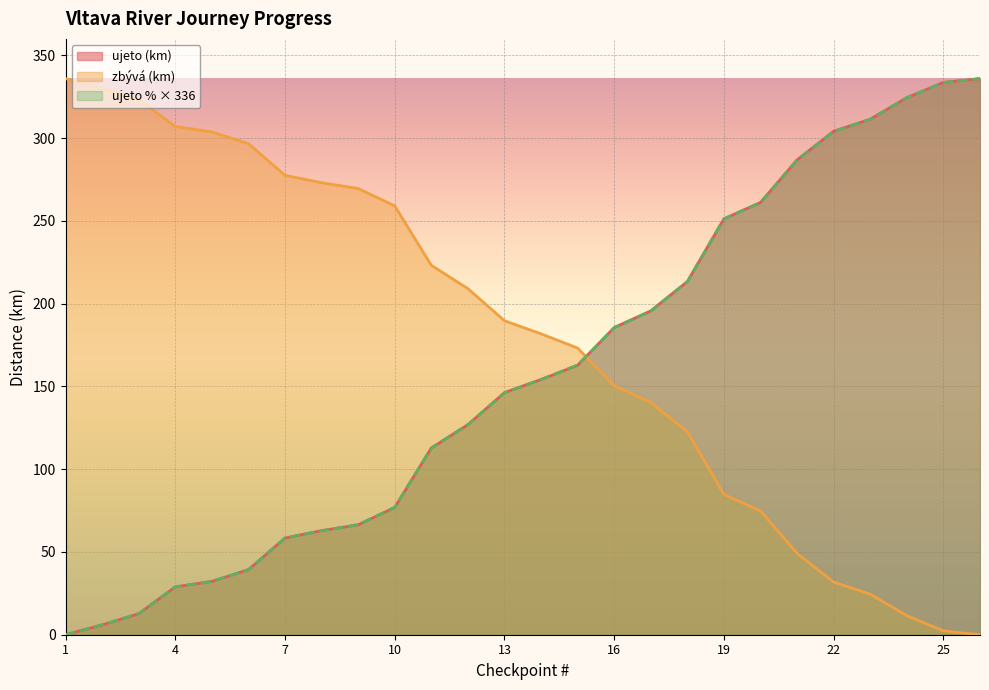

List the series in order of their peak value, highest first.

ujeto (km), zbývá (km), ujeto %